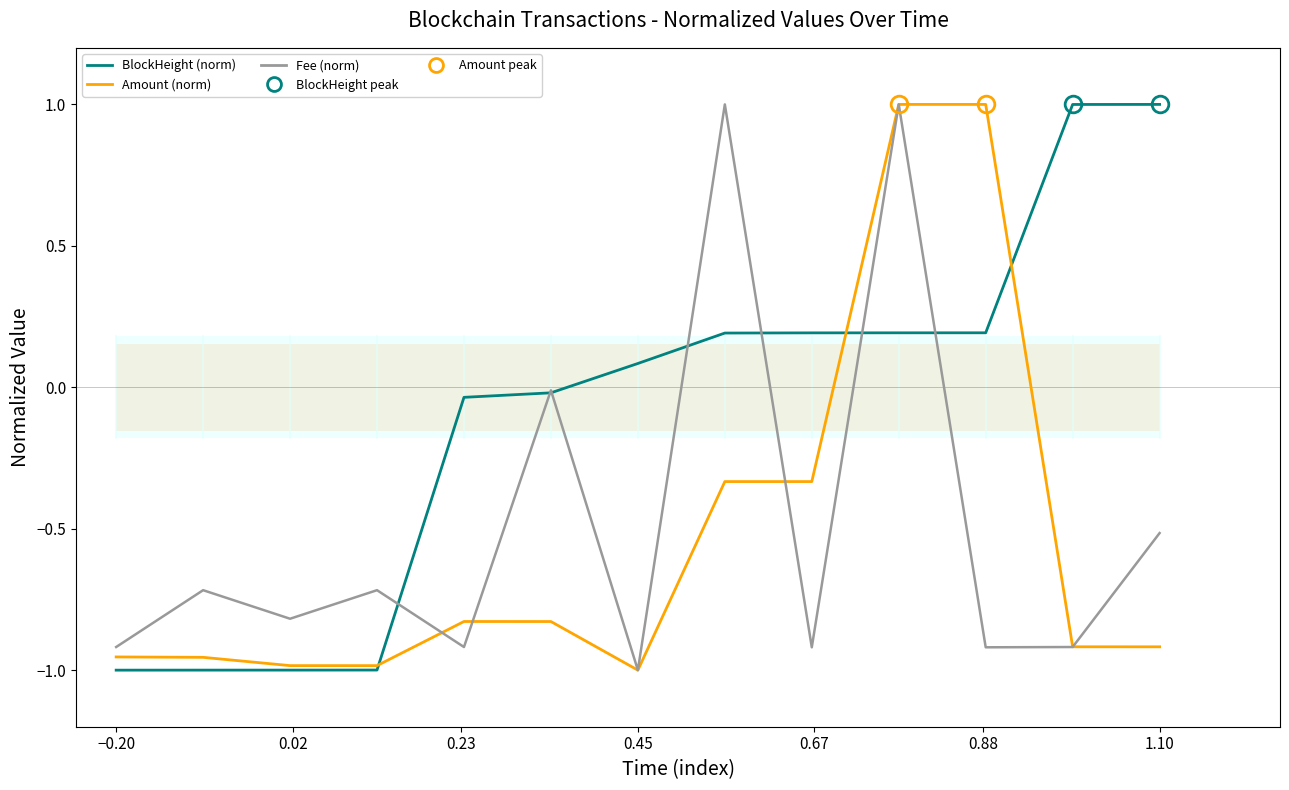

Count the number of data series in this chart.

3